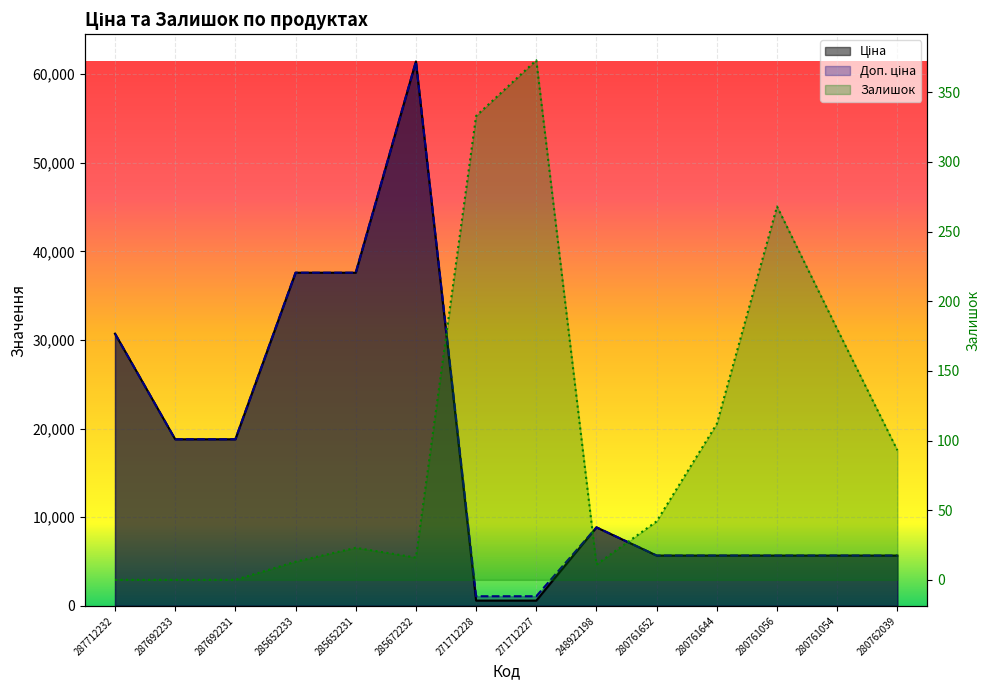

What is the difference between the second highest and second lowest values in the Доп. ціна series?

36512.0